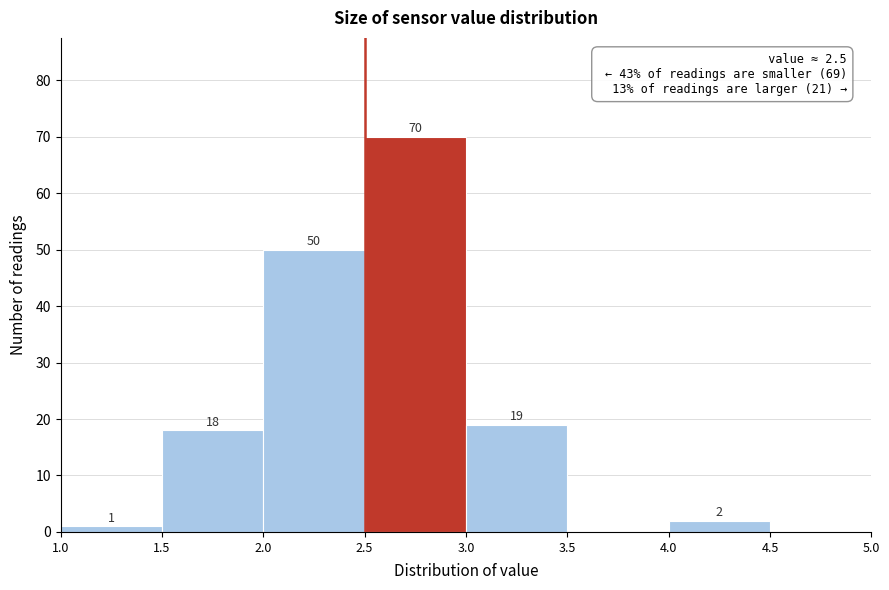

Over which range of the x-axis is the bar tallest?

2.5 to 3.0